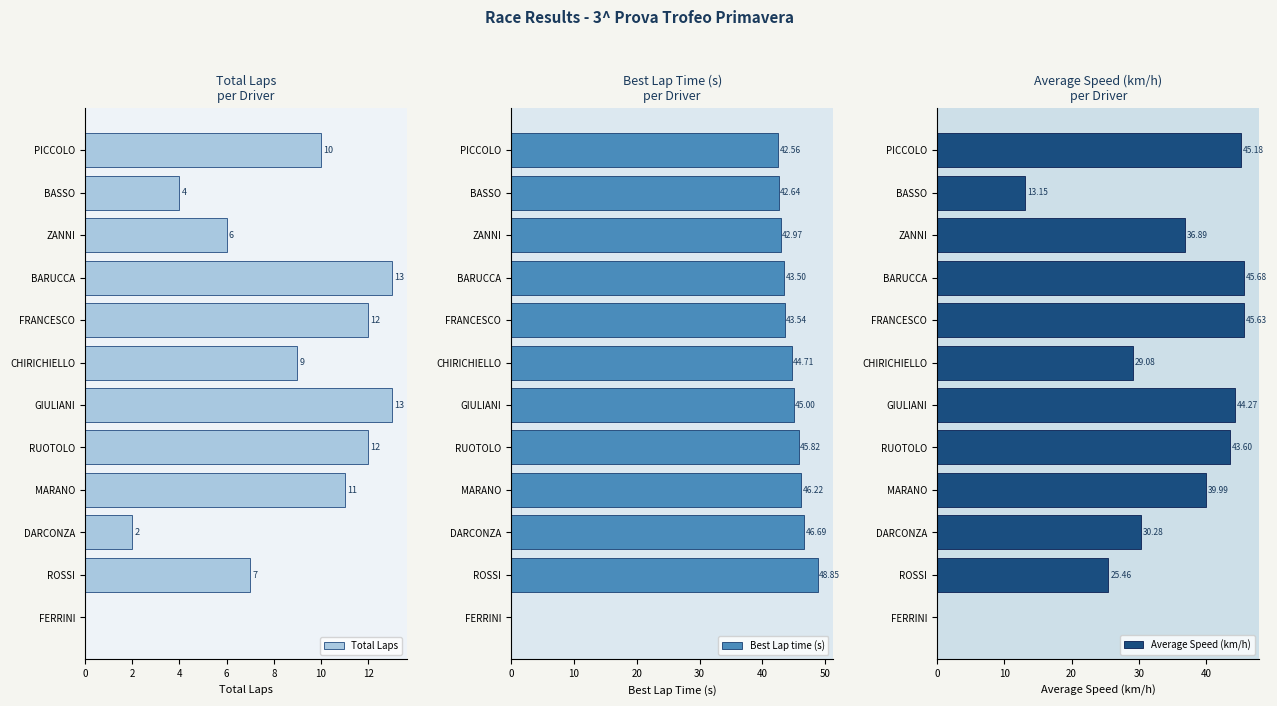

What is the maximum value for Total Laps?

13